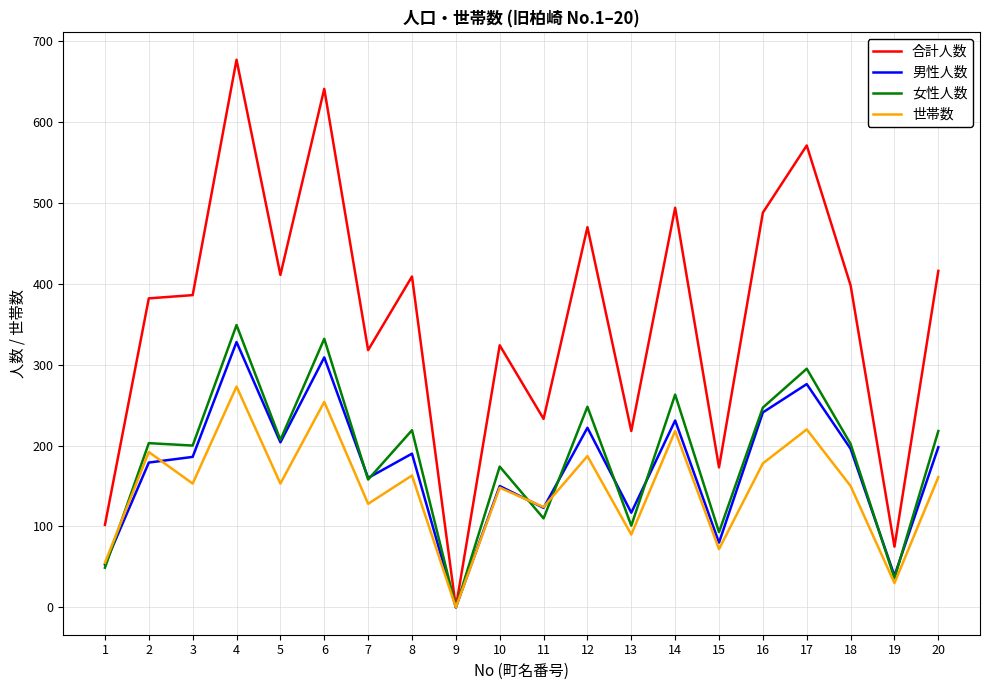

Where does the 合計人数 series first go above 398?

4